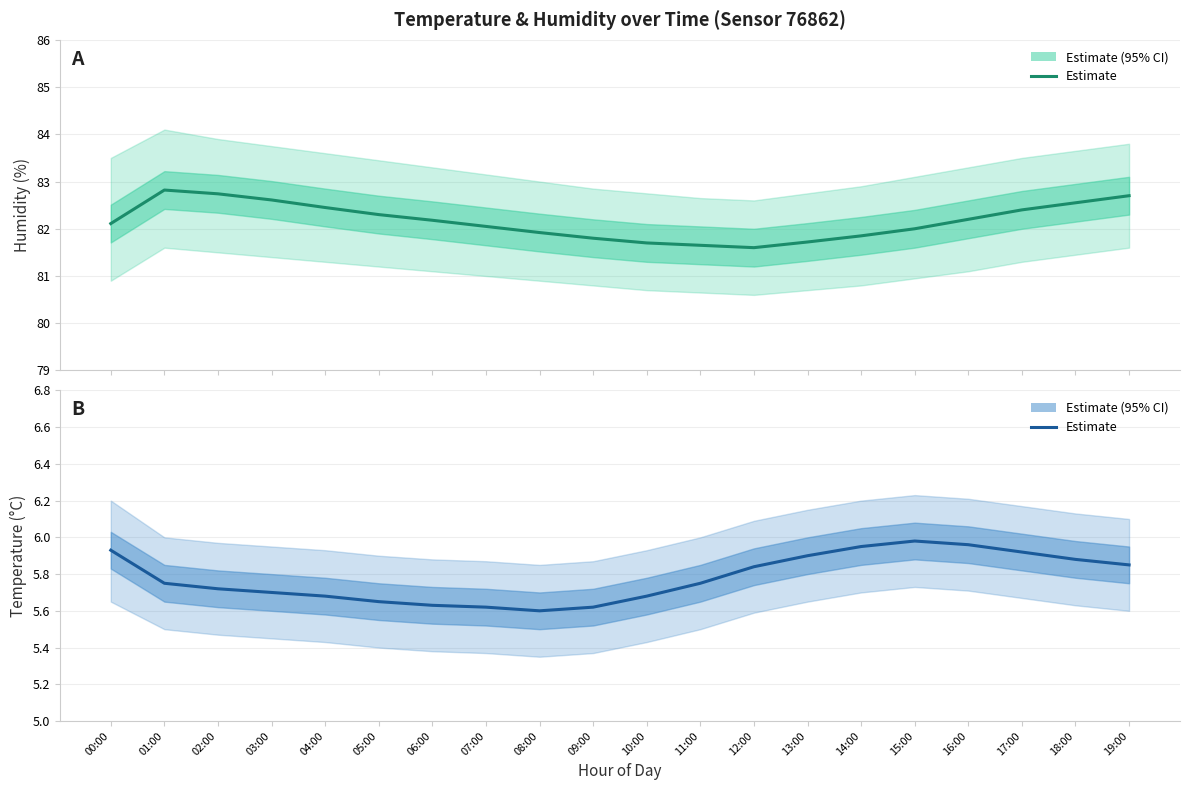

What is the sum of the values at 04:00 and 08:00?

11.3